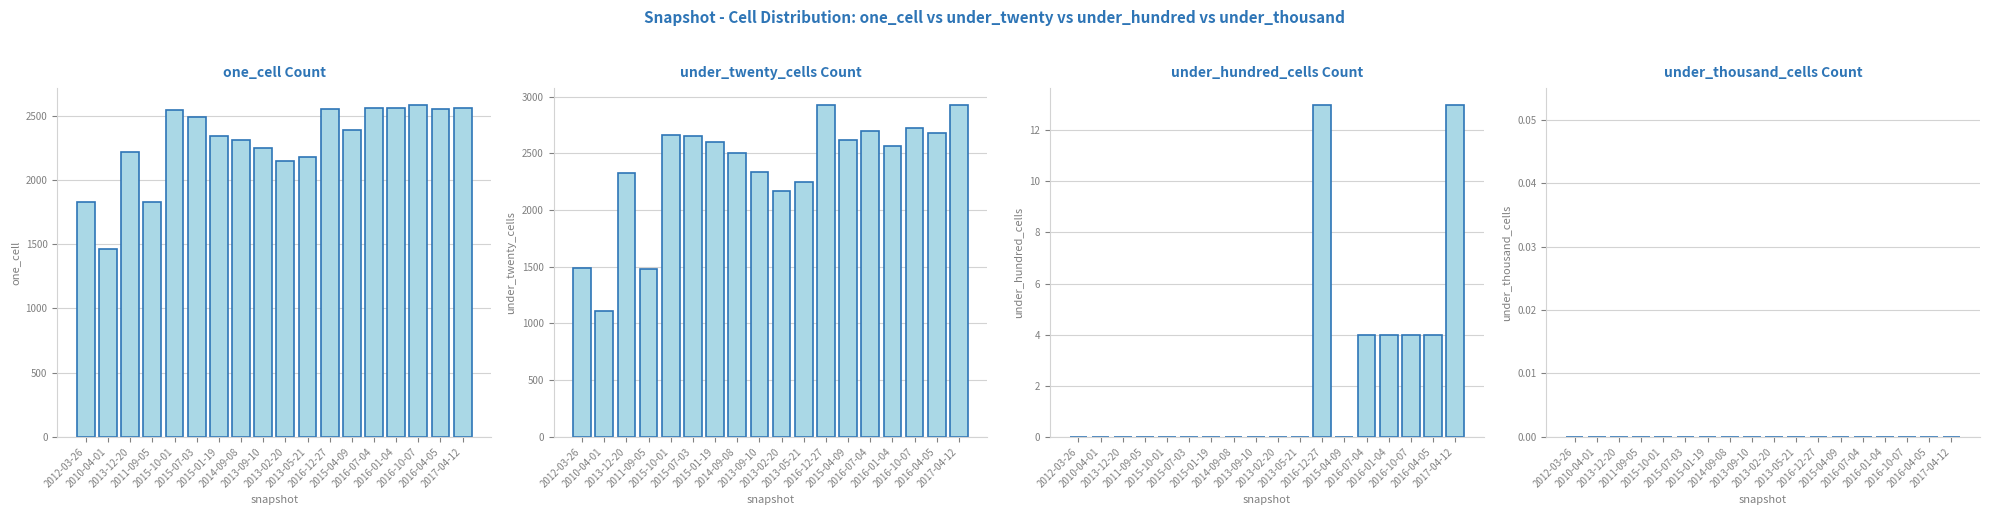

Reading left to right, what are all the values shown in this chart?

one_cell: 2012-03-26=1827	2010-04-01=1460	2013-12-20=2220	2011-09-05=1826	2015-10-01=2546	2015-07-03=2493	2015-01-19=2347	2014-09-08=2314	2013-09-10=2253	2013-02-20=2150	2013-05-21=2178	2016-12-27=2554	2015-04-09=2387	2016-07-04=2561	2016-01-04=2560	2016-10-07=2587	2016-04-05=2554	2017-04-12=2560
under_twenty_cells: 2012-03-26=1486	2010-04-01=1110	2013-12-20=2323	2011-09-05=1478	2015-10-01=2661	2015-07-03=2651	2015-01-19=2601	2014-09-08=2500	2013-09-10=2334	2013-02-20=2166	2013-05-21=2251	2016-12-27=2925	2015-04-09=2614	2016-07-04=2693	2016-01-04=2564	2016-10-07=2720	2016-04-05=2679	2017-04-12=2928
under_hundred_cells: 2012-03-26=0	2010-04-01=0	2013-12-20=0	2011-09-05=0	2015-10-01=0	2015-07-03=0	2015-01-19=0	2014-09-08=0	2013-09-10=0	2013-02-20=0	2013-05-21=0	2016-12-27=13	2015-04-09=0	2016-07-04=4	2016-01-04=4	2016-10-07=4	2016-04-05=4	2017-04-12=13
under_thousand_cells: 2012-03-26=0	2010-04-01=0	2013-12-20=0	2011-09-05=0	2015-10-01=0	2015-07-03=0	2015-01-19=0	2014-09-08=0	2013-09-10=0	2013-02-20=0	2013-05-21=0	2016-12-27=0	2015-04-09=0	2016-07-04=0	2016-01-04=0	2016-10-07=0	2016-04-05=0	2017-04-12=0